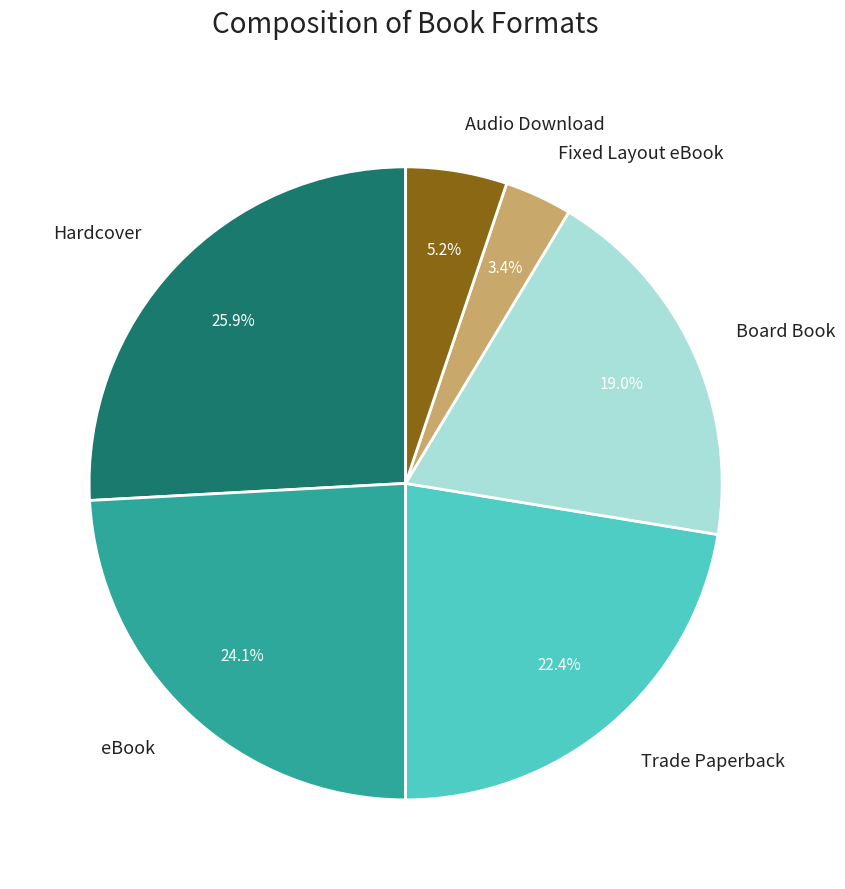

Is the sum of Hardcover and Audio Download greater than half?

No